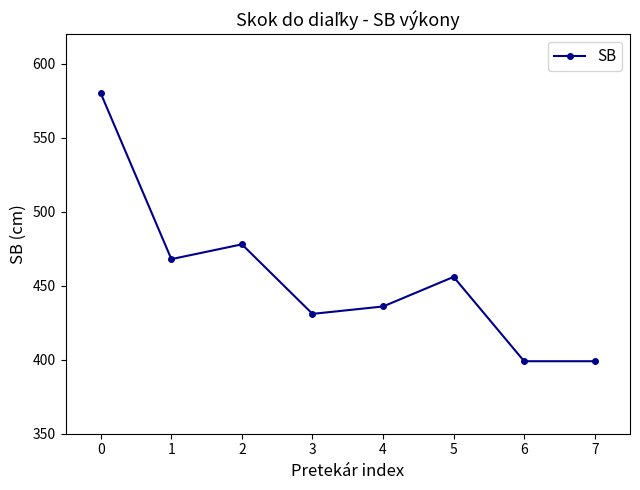

What is the sum of all values?

3647